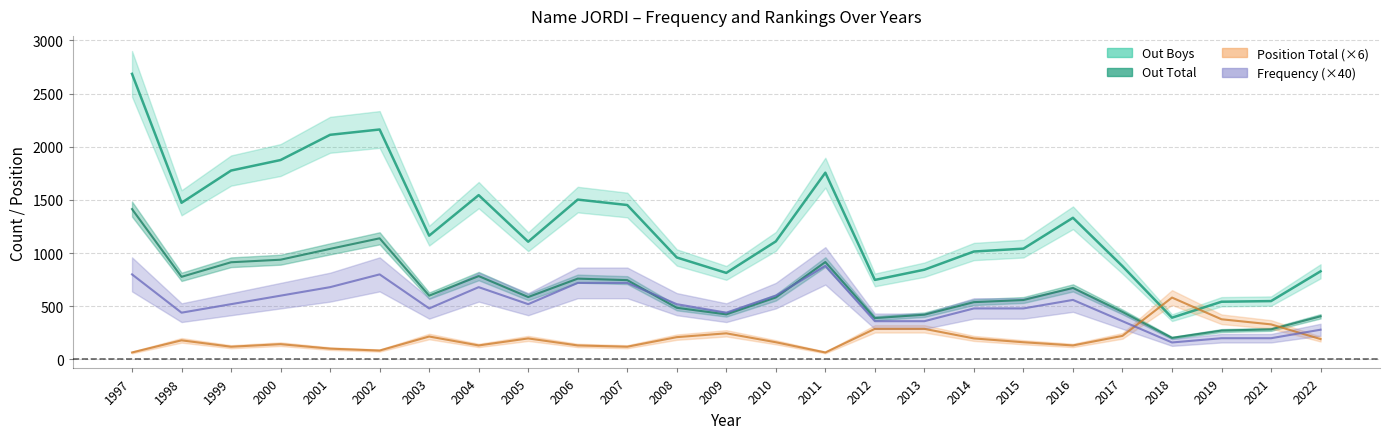

Which series has the widest spread of values?

Out Boys